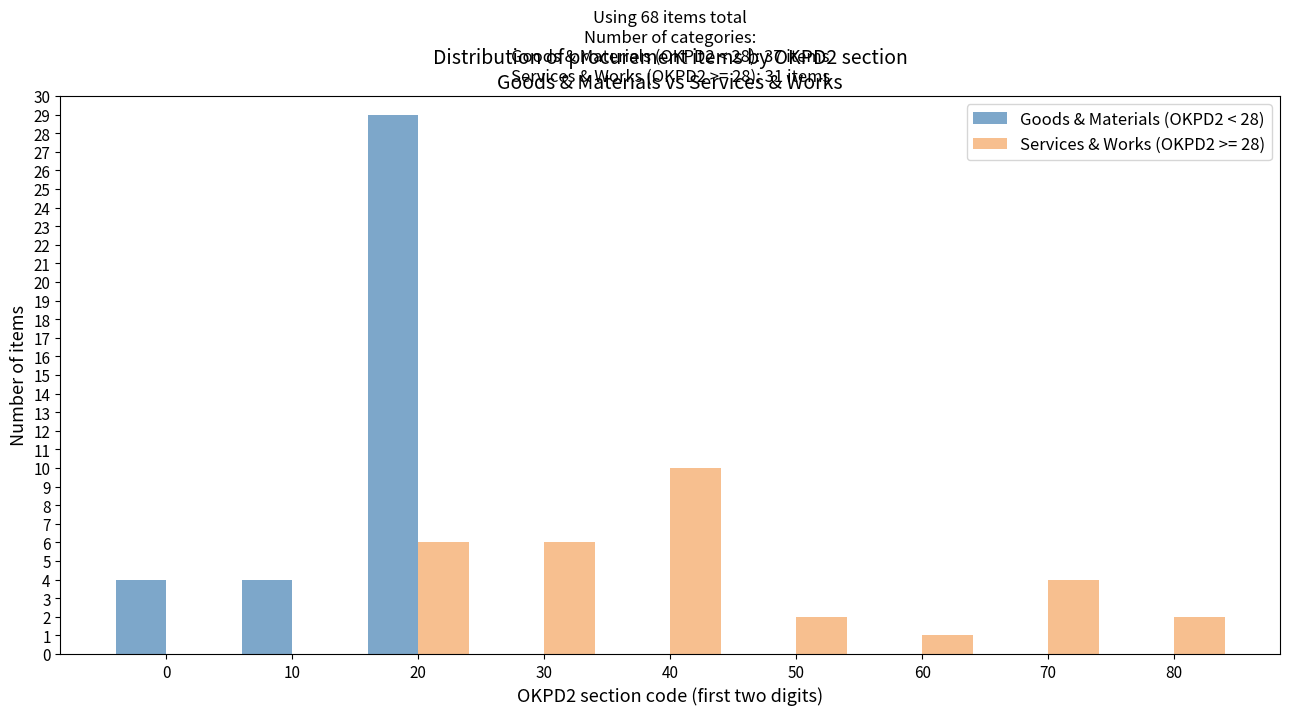

Reading right to left, list all the values displayed in this chart.

Goods & Materials (OKPD2 < 28): 80=0	70=0	60=0	50=0	40=0	30=0	20=29	10=4	0=4
Services & Works (OKPD2 >= 28): 80=2	70=4	60=1	50=2	40=10	30=6	20=6	10=0	0=0